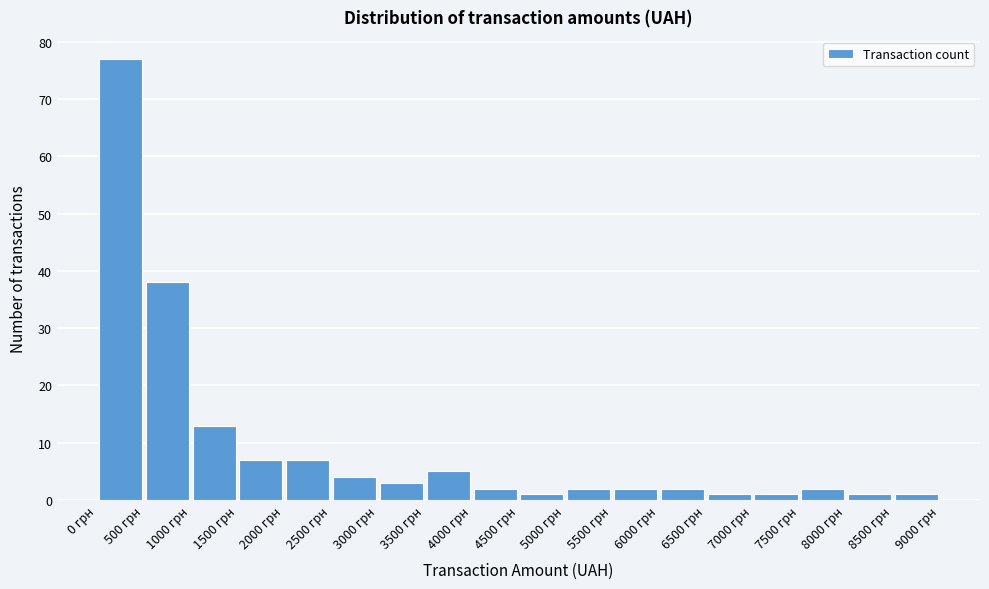

How tall is the bar that spans 3000 to 3500 on the x-axis? The values are not printed on the chart, so give them approximately, as read against the axis.

3